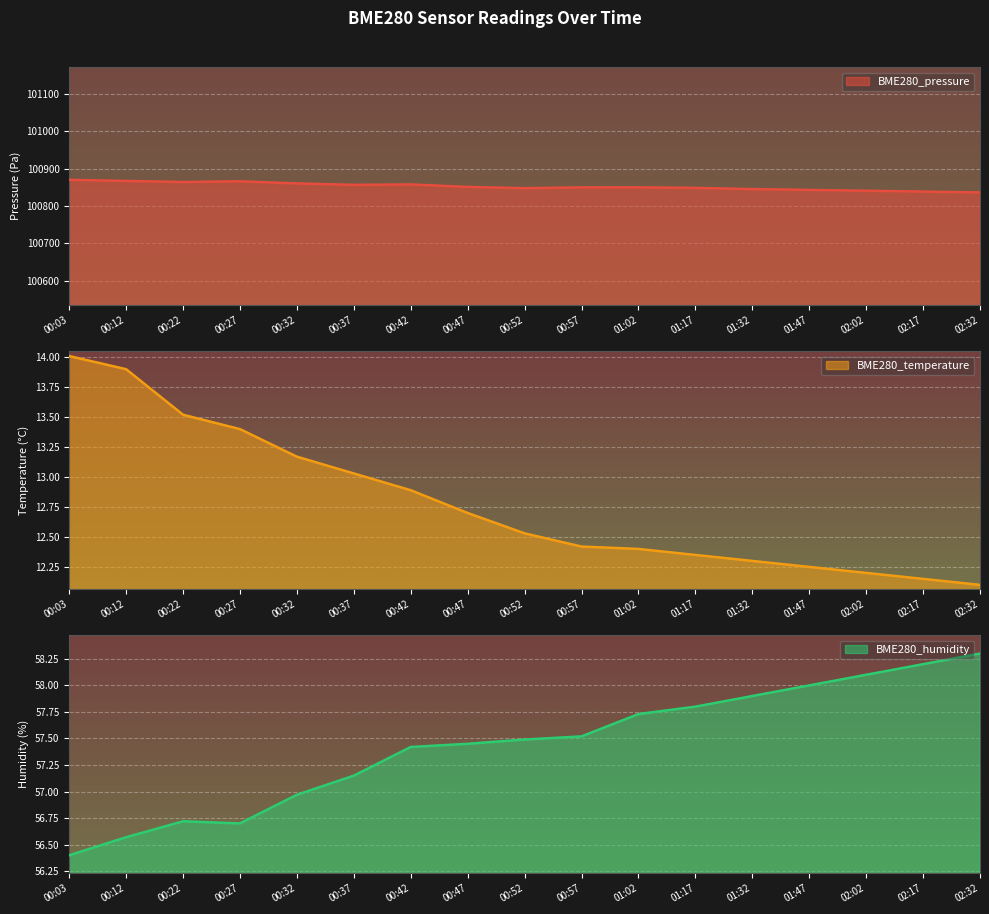

Which has a higher value, 01:17 or 00:52?

01:17